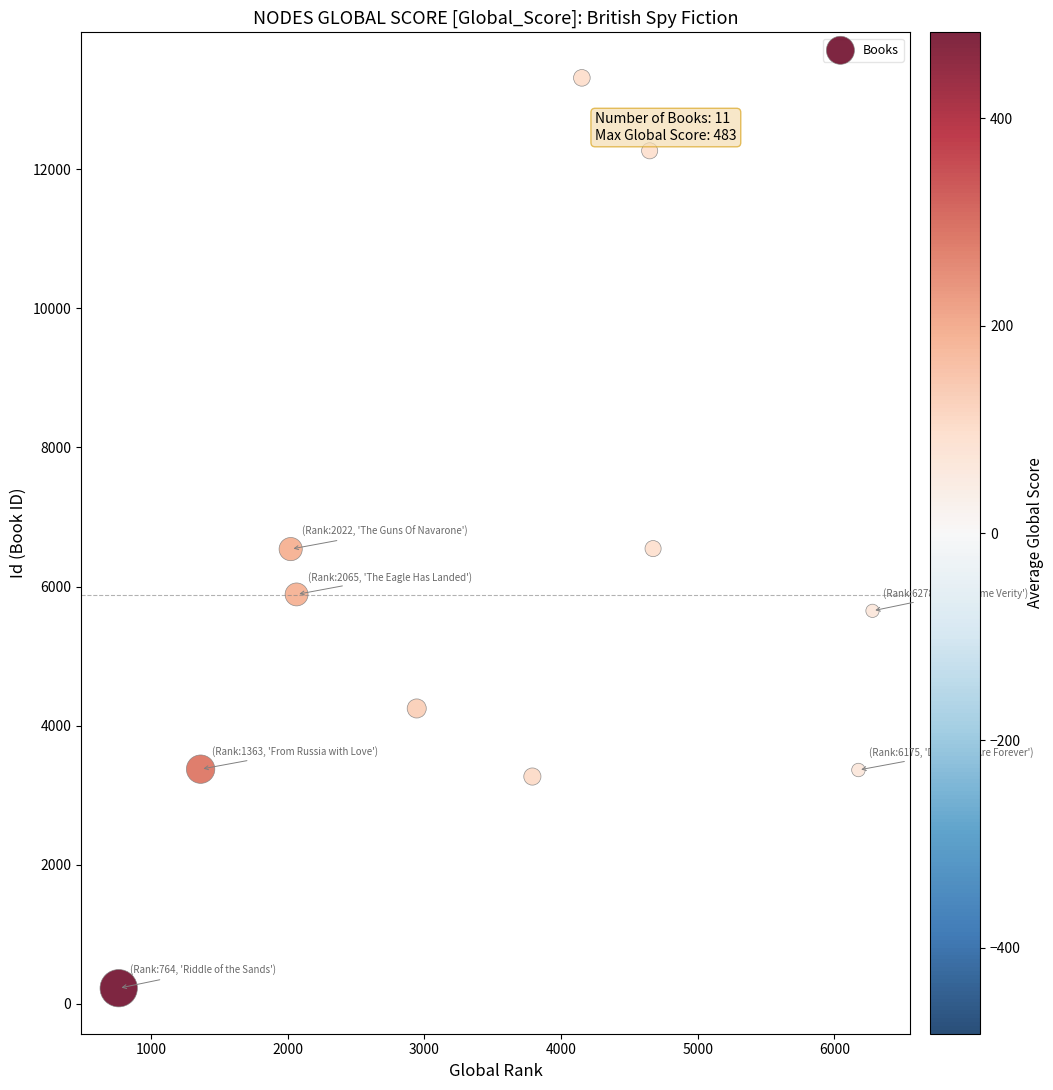

What is the range of X values (max minus min)?

5514